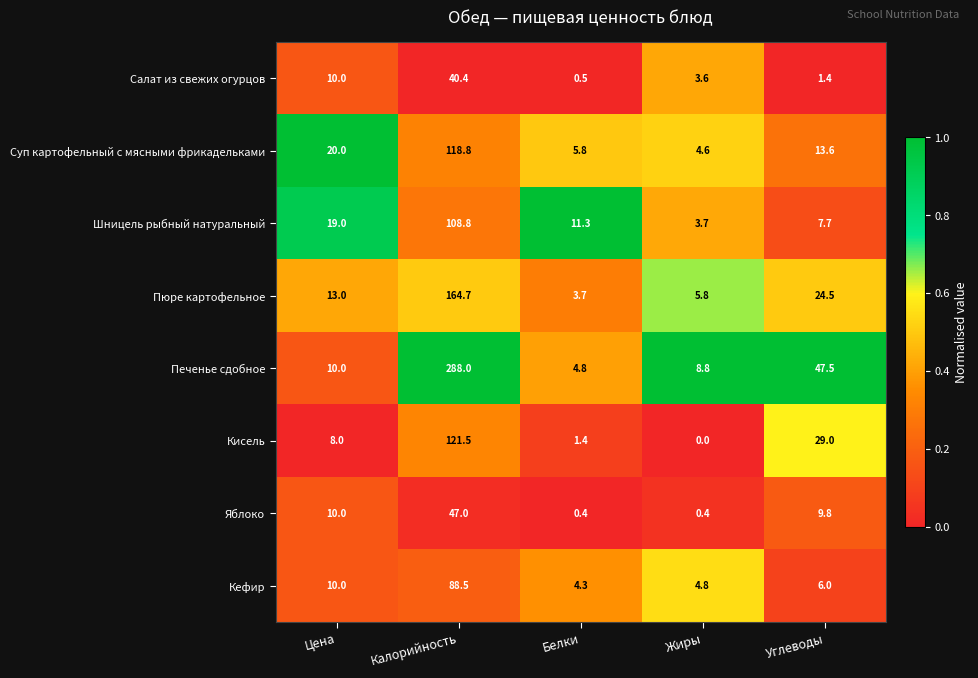

Which label corresponds to the smallest value in the chart?

Жиры